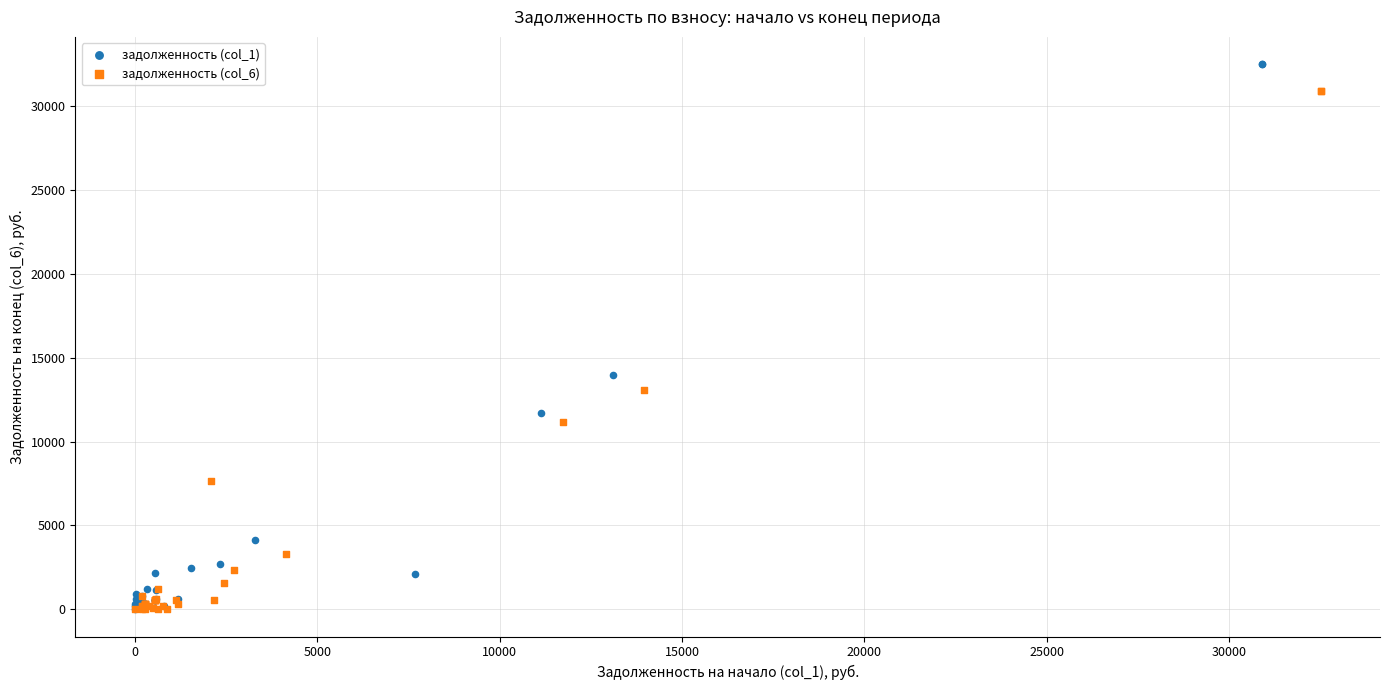

Which series has the widest spread of Y values?

задолженность (col_1)